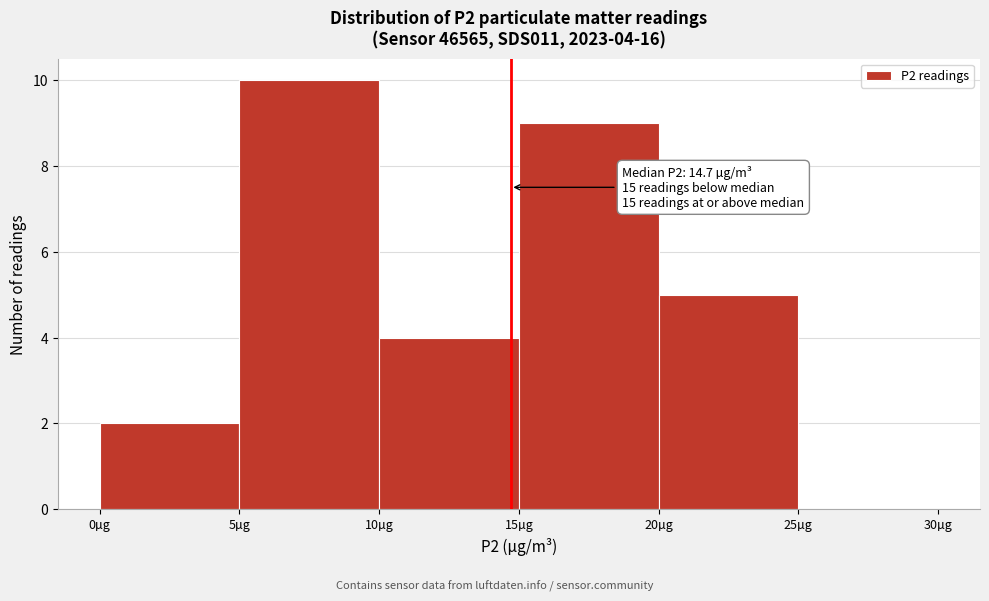

Over which range of the x-axis is the bar tallest?

5 to 10